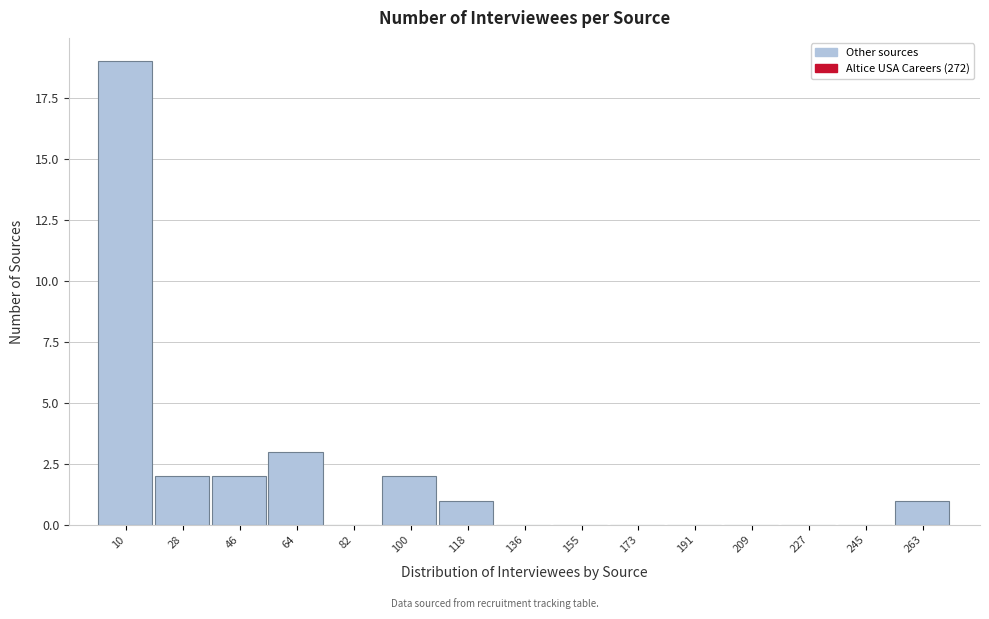

Reading left to right, transcribe this chart: for each bar, give the range it covers on the x-axis and its height. Neither the bar edges nor the heights are printed on the chart, so give them approximately, as read against the axes.

2 to 20: 19
20 to 38: 2
38 to 56: 2
56 to 74: 3
74 to 92: 0
92 to 110: 2
110 to 128: 1
128 to 146: 0
146 to 164: 0
164 to 182: 0
182 to 200: 0
200 to 218: 0
218 to 236: 0
236 to 254: 0
254 to 272: 1